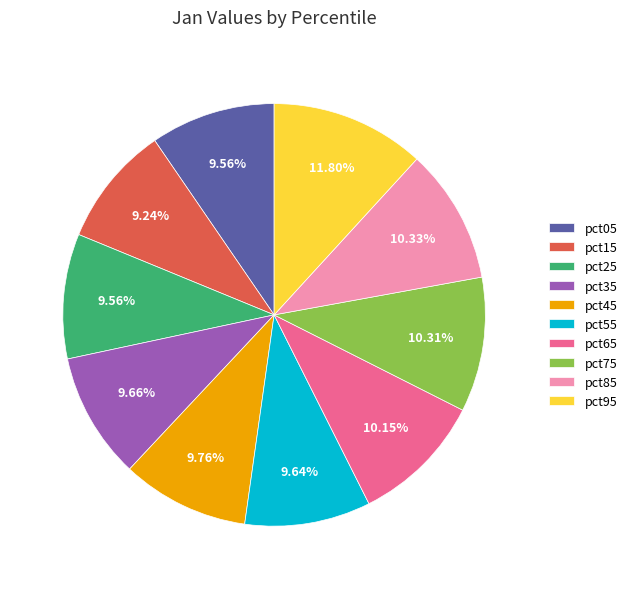

How many slices are in this pie chart?

10